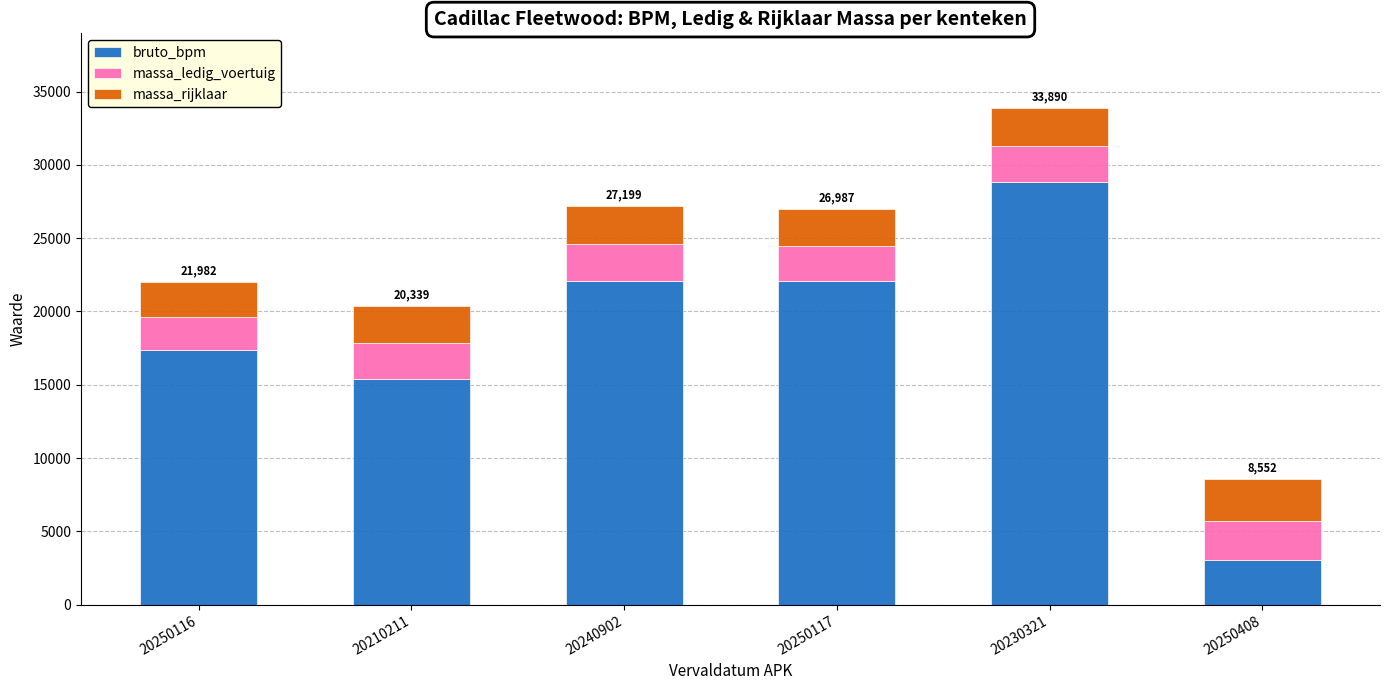

What is the difference between the second highest and second lowest values in the bruto_bpm series?

6648